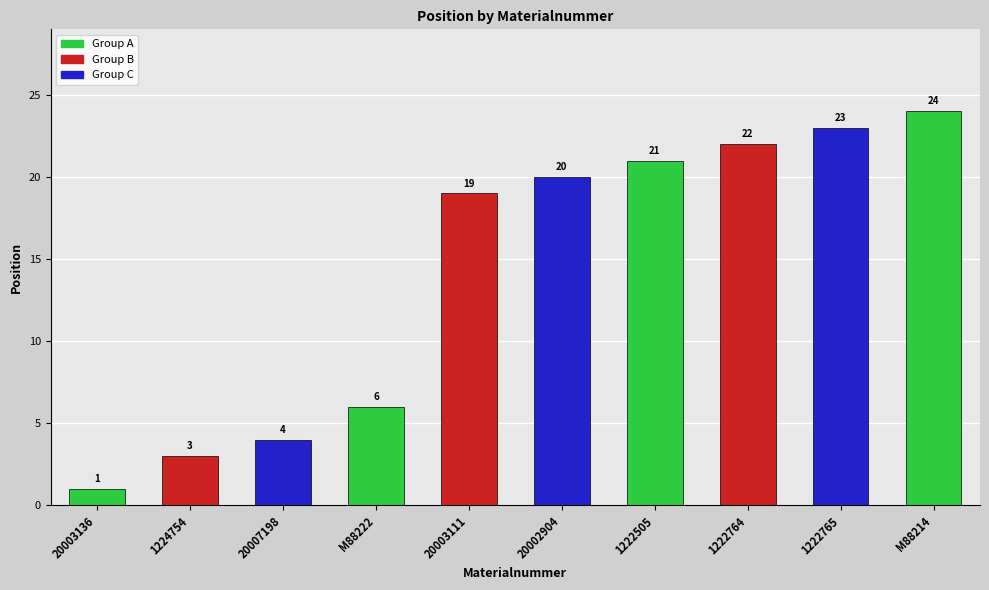

Where is the data nearest to the value 12?

M88222